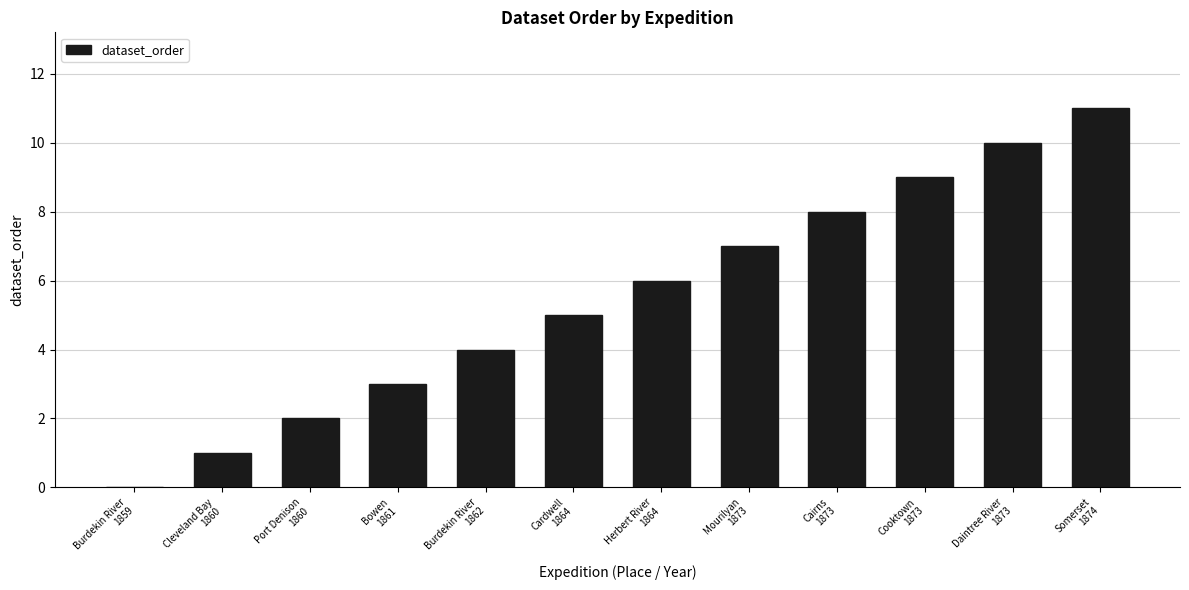

What is the difference between the values at Cardwell
1864 and Burdekin River
1859?

5